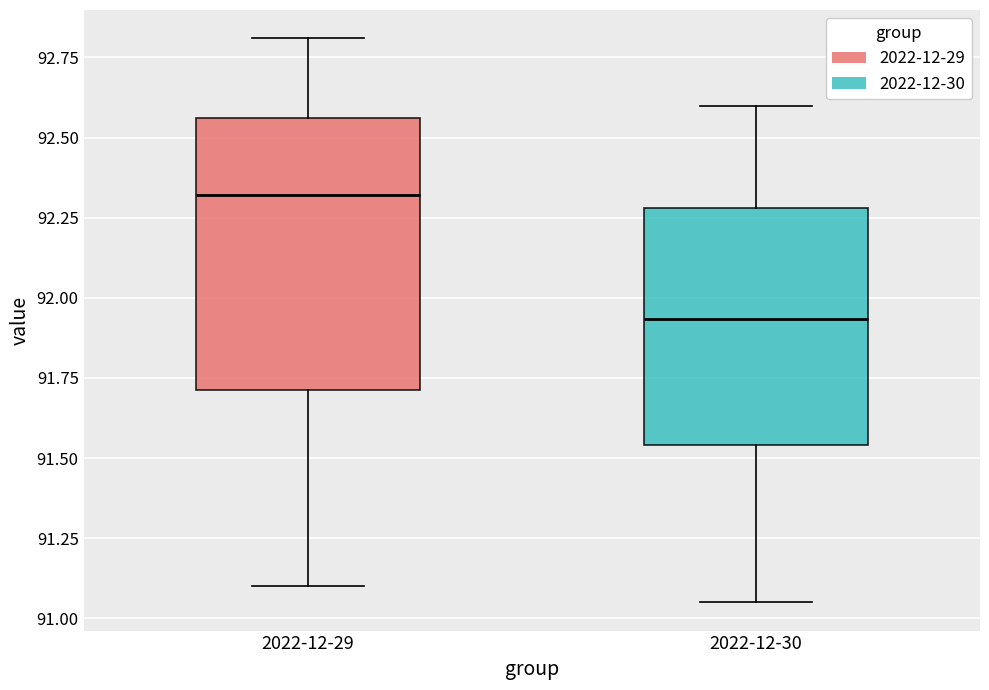

Which box has the highest median line?

2022-12-29